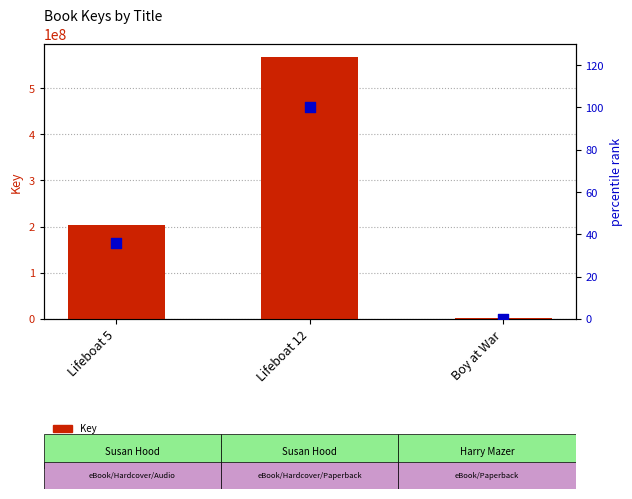

At how many categories does at least one series exceed 391991400?

1